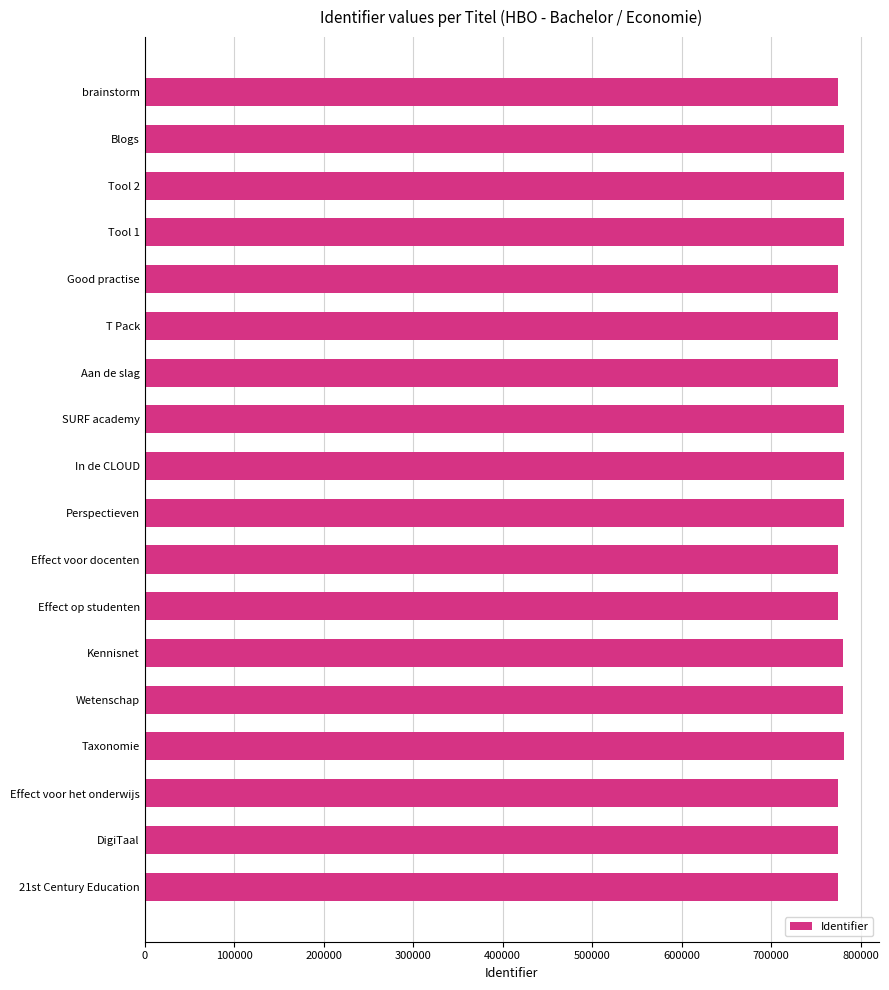

What is the average value?

777922